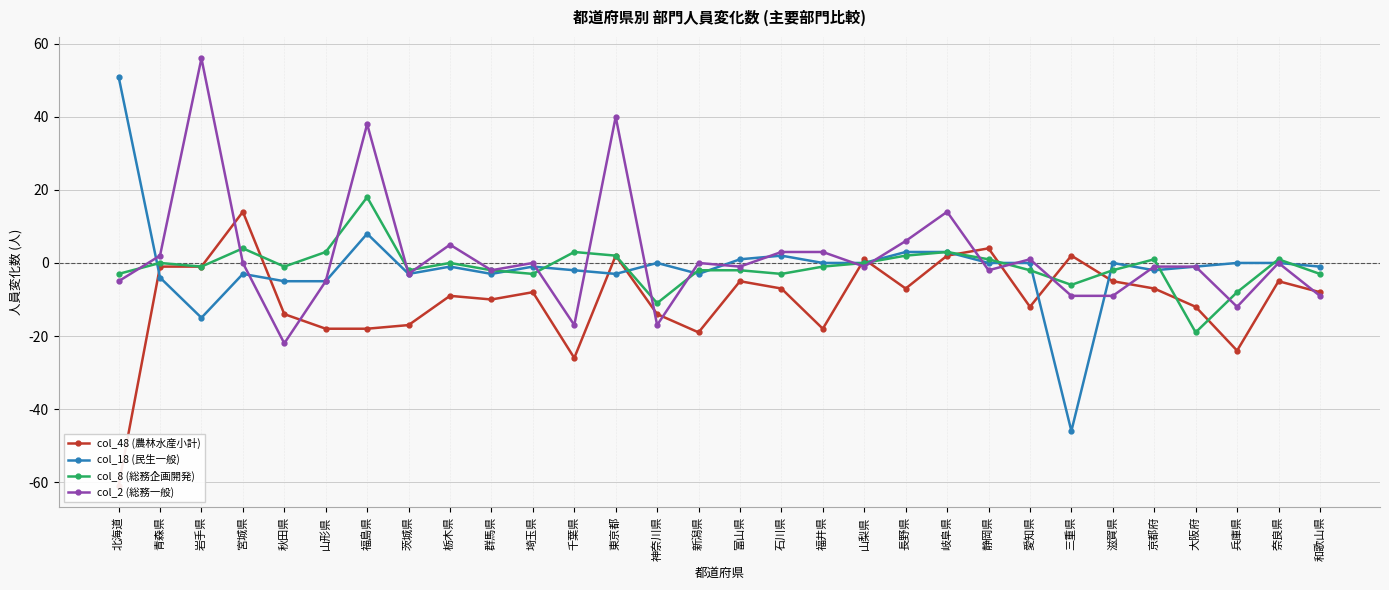

Where is the first local maximum for col_18 (民生一般)?

宮城県